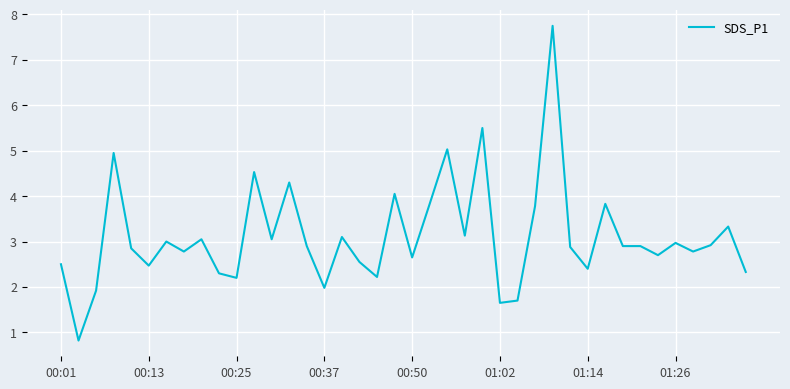

How many lines are shown in the chart?

1